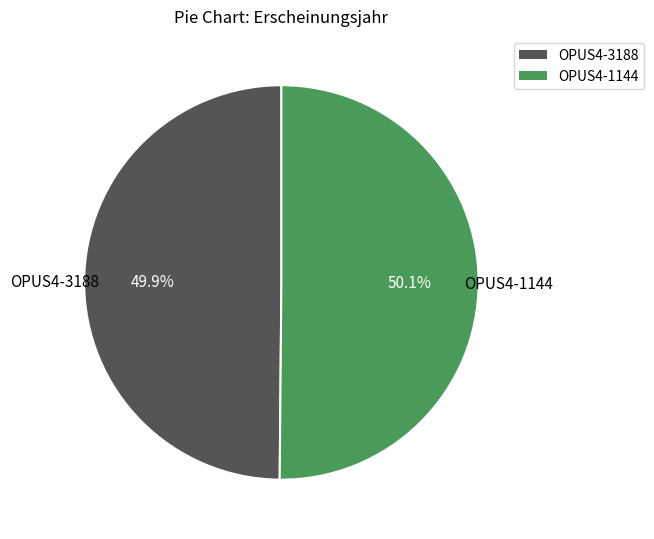

Approximately how many times larger is the value at OPUS4-1144 compared to OPUS4-3188?

1.0